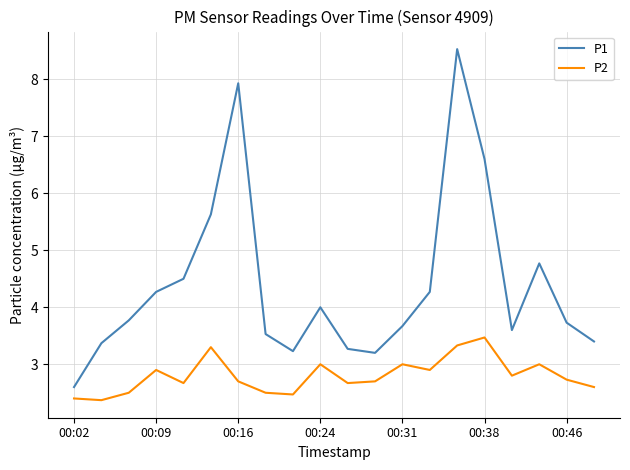

Which series has the widest spread of values?

P1